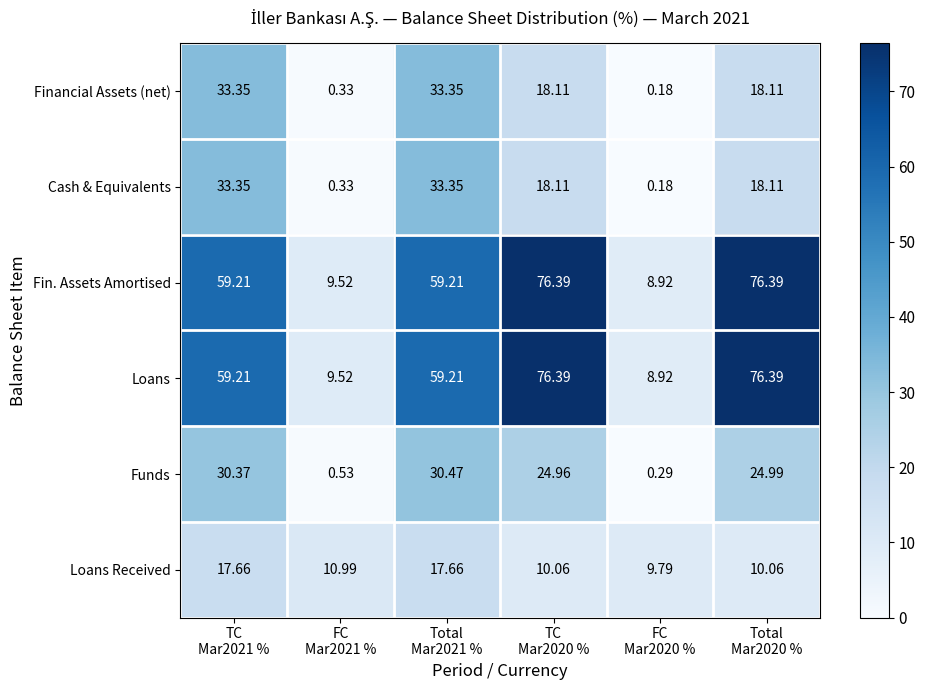

Count the number of data series in this chart.

6